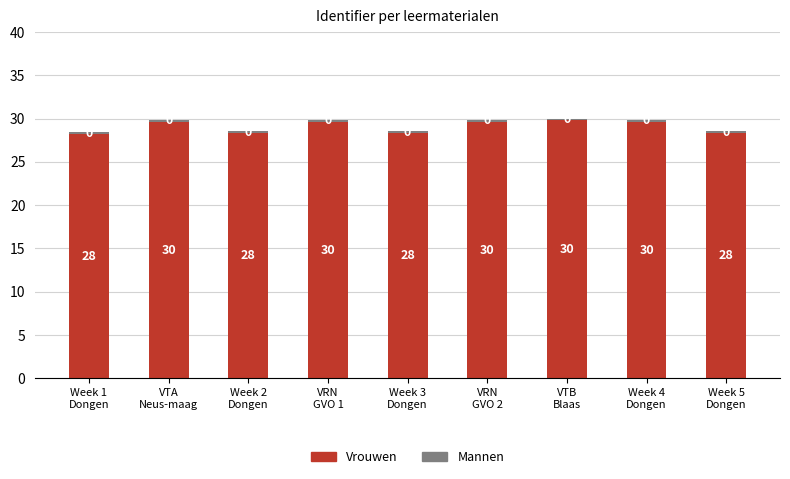

What is the sum of the Vrouwen values at VTA
Neus-maag and Week 1
Dongen?

57.9